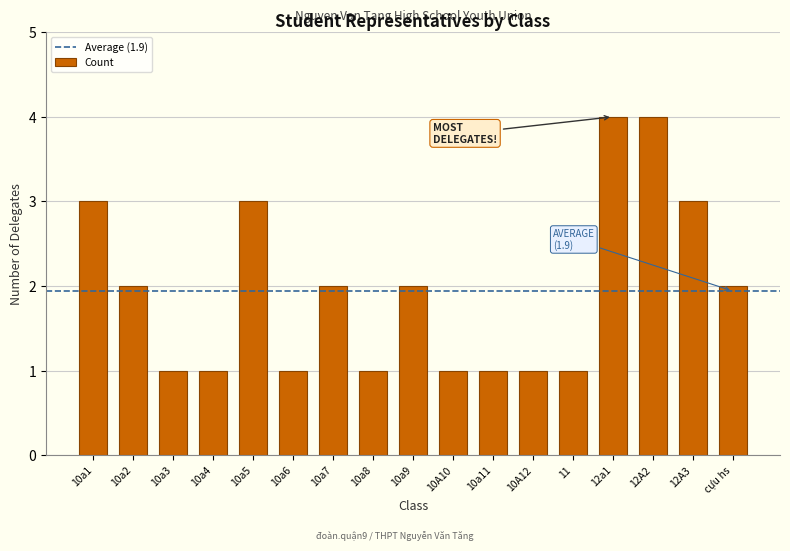

Reading left to right, transcribe all the data shown in this chart.

10a1=3	10a2=2	10a3=1	10a4=1	10a5=3	10a6=1	10a7=2	10a8=1	10a9=2	10A10=1	10a11=1	10A12=1	11=1	12a1=4	12A2=4	12A3=3	cựu hs=2